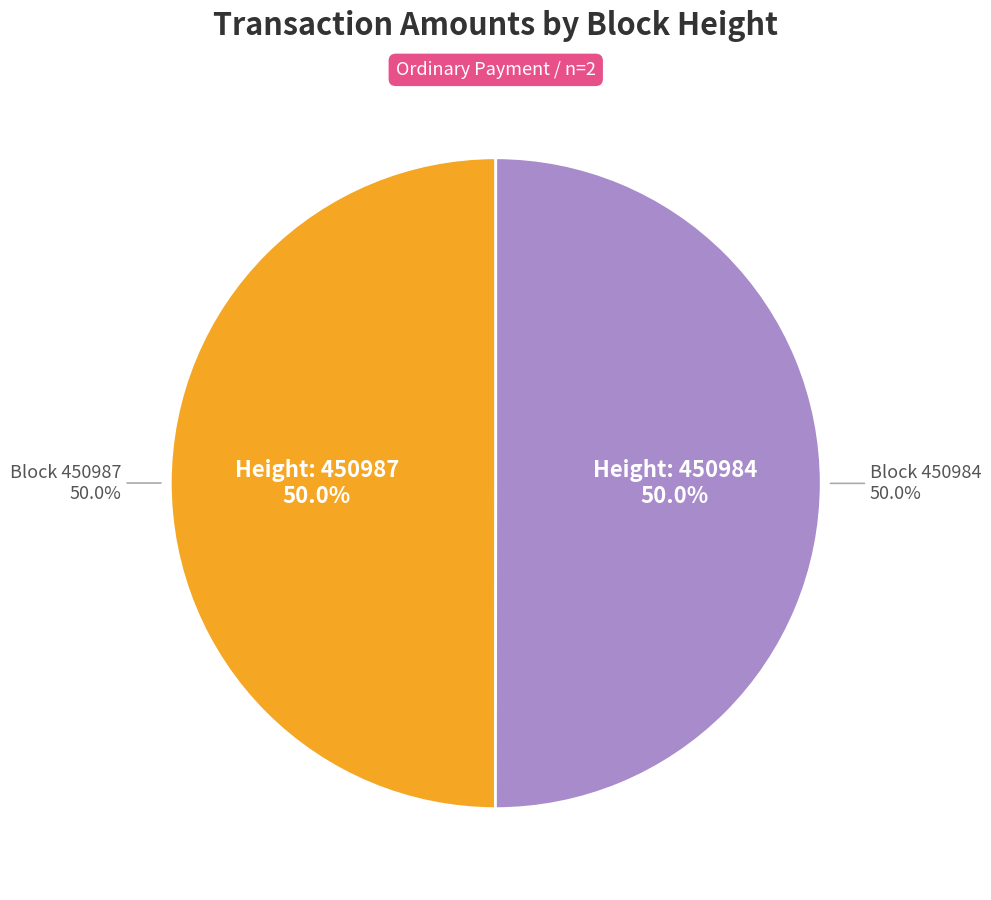

Rank the categories by value from highest to lowest.

450984, 450987